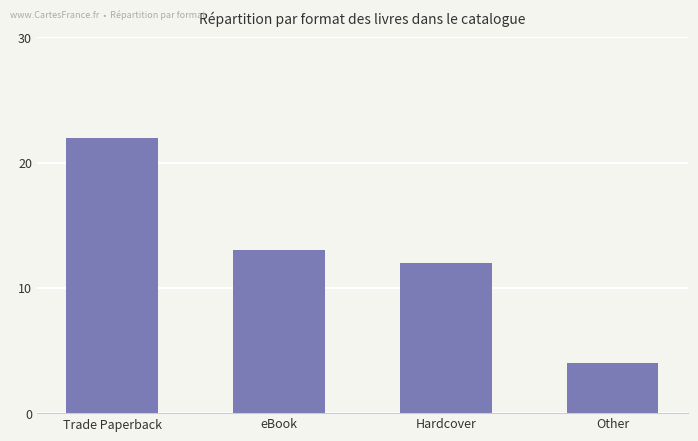

What is the average value?

13